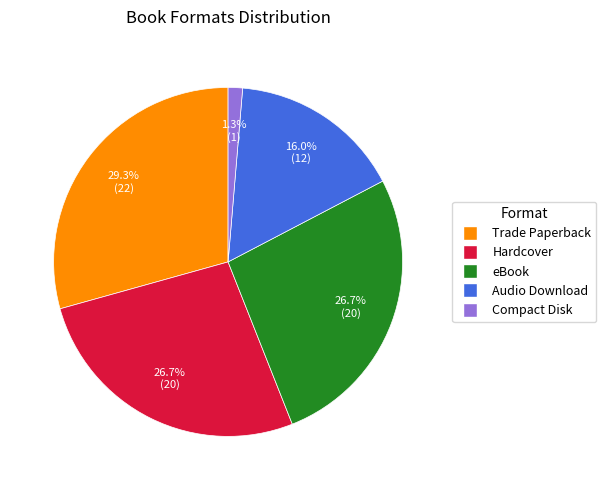

Does Audio Download represent more than half of the total?

No